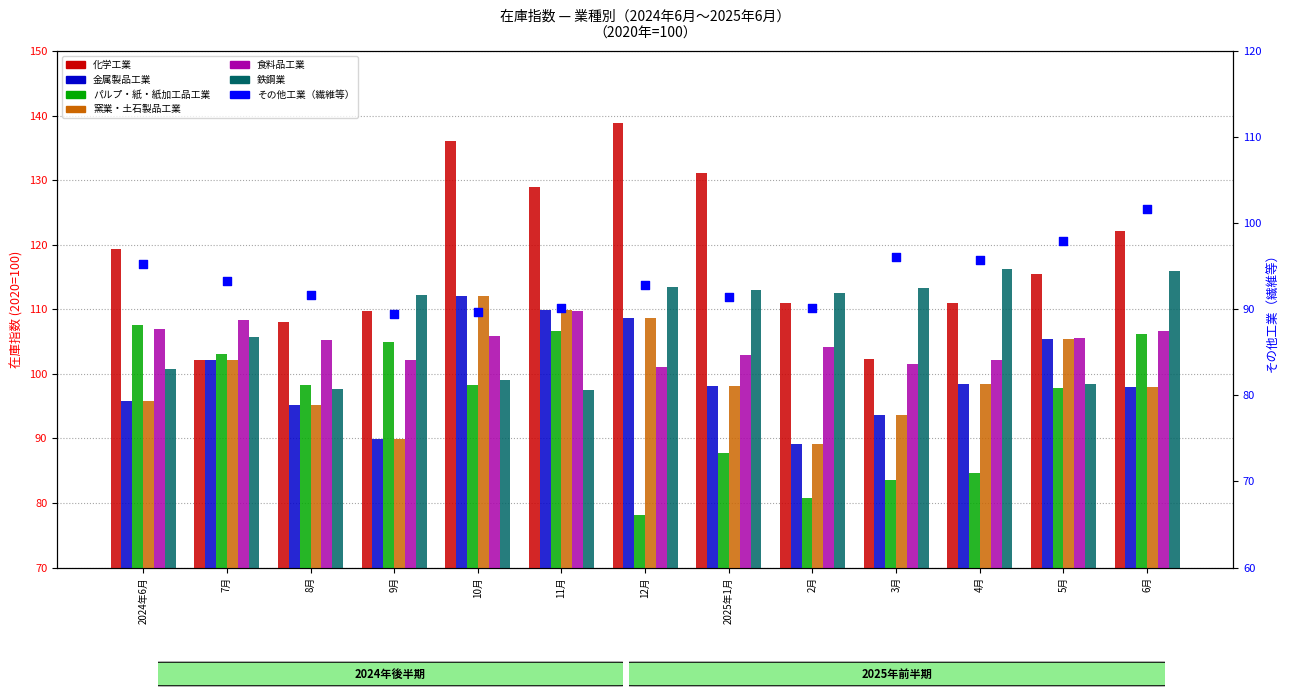

What is the total value across all series at 12月?

648.7